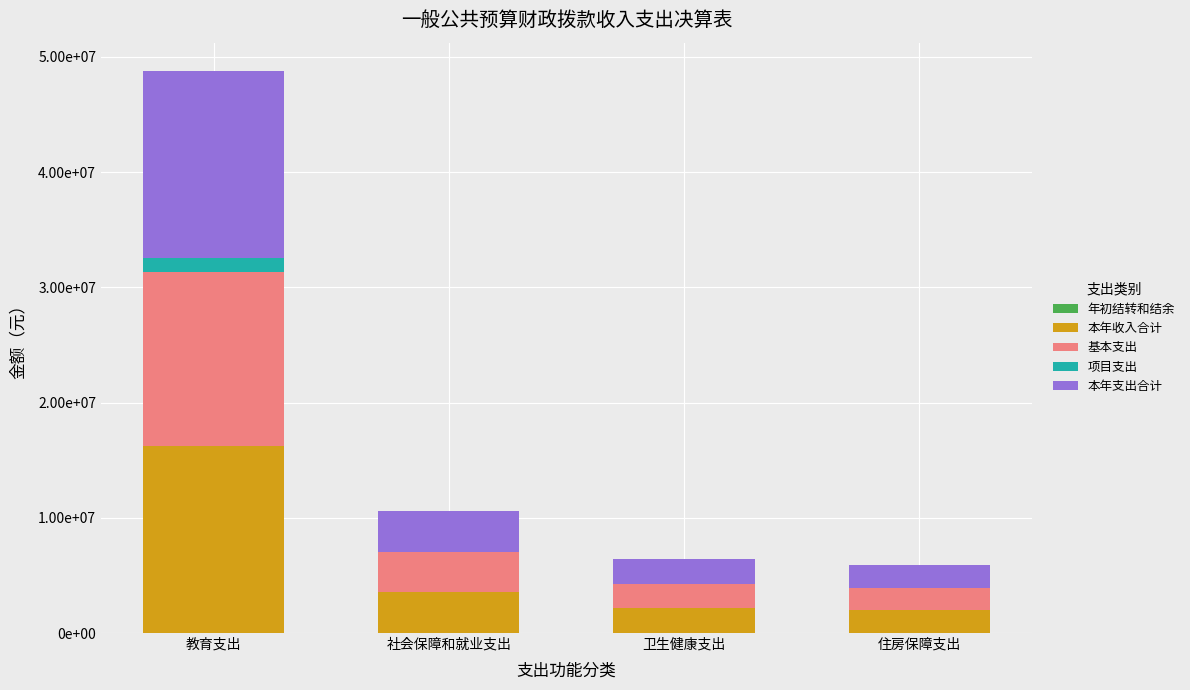

What is the average value of the 项目支出 series?

304872.2